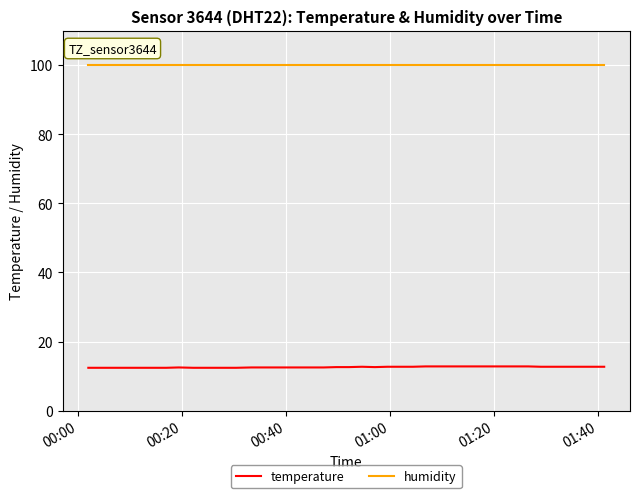

What is the lowest value of the temperature series?

12.4